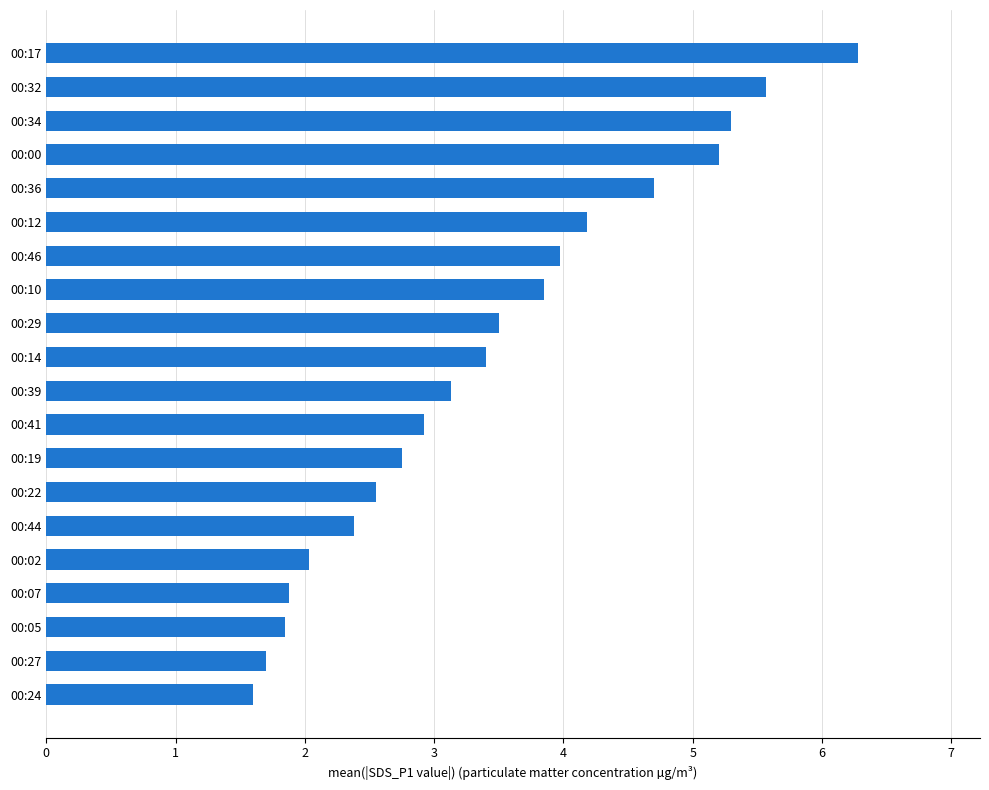

What is the maximum value shown in the chart?

6.3